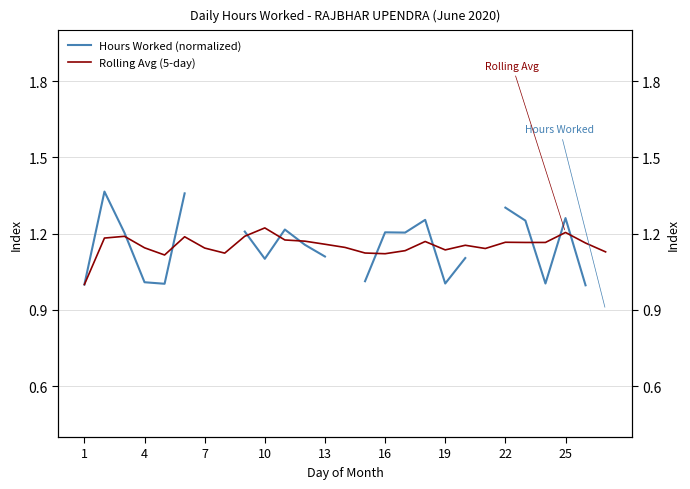

List the series in order of their overall mean, highest first.

Hours Worked (normalized), Rolling Avg (5-day)